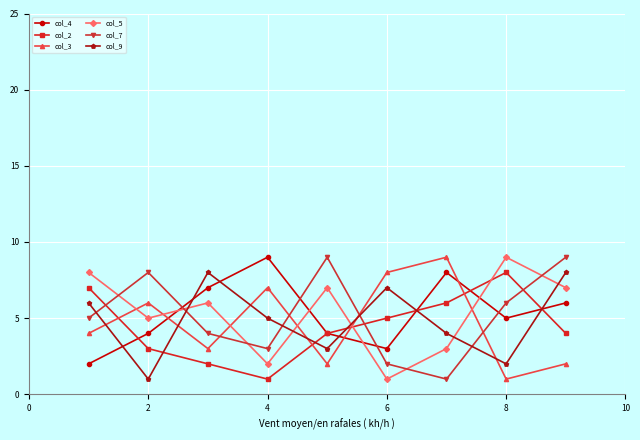

True or false: col_5 and col_3 cross at least once.

True